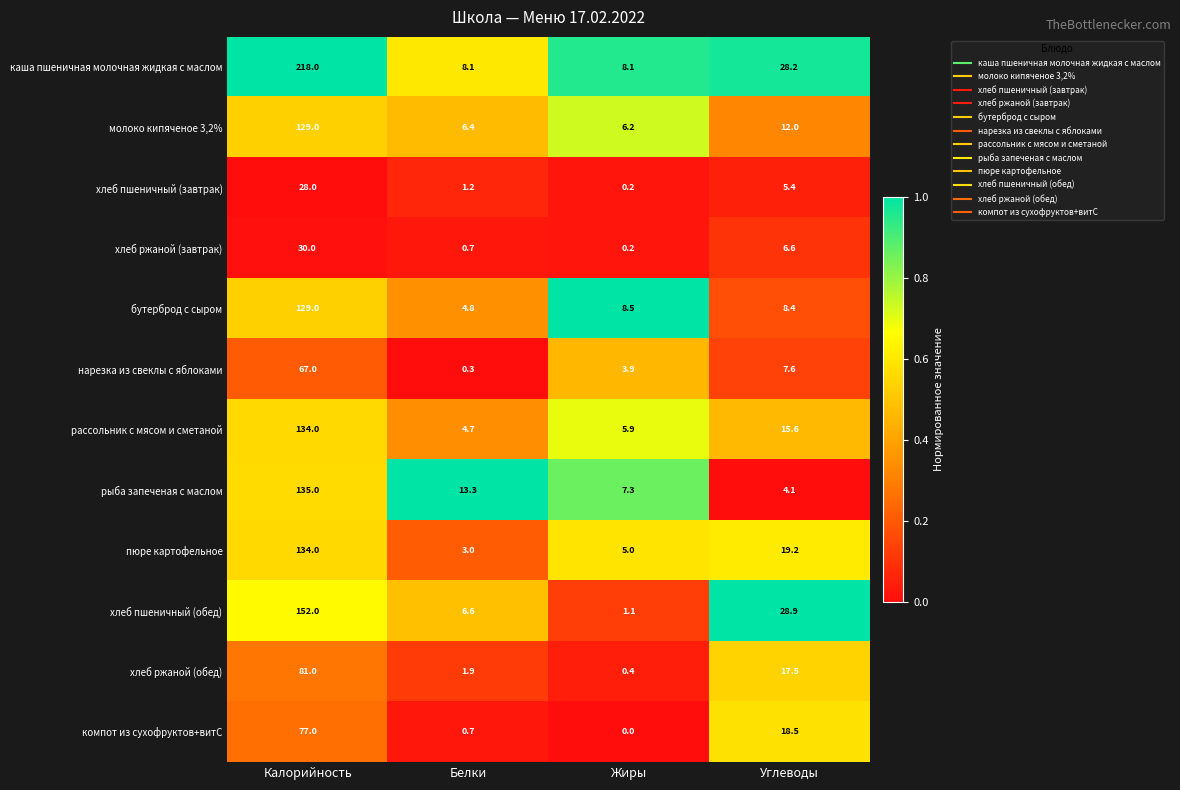

List the labels in order of нарезка из свеклы с яблоками value, smallest first.

Белки, Жиры, Углеводы, Калорийность